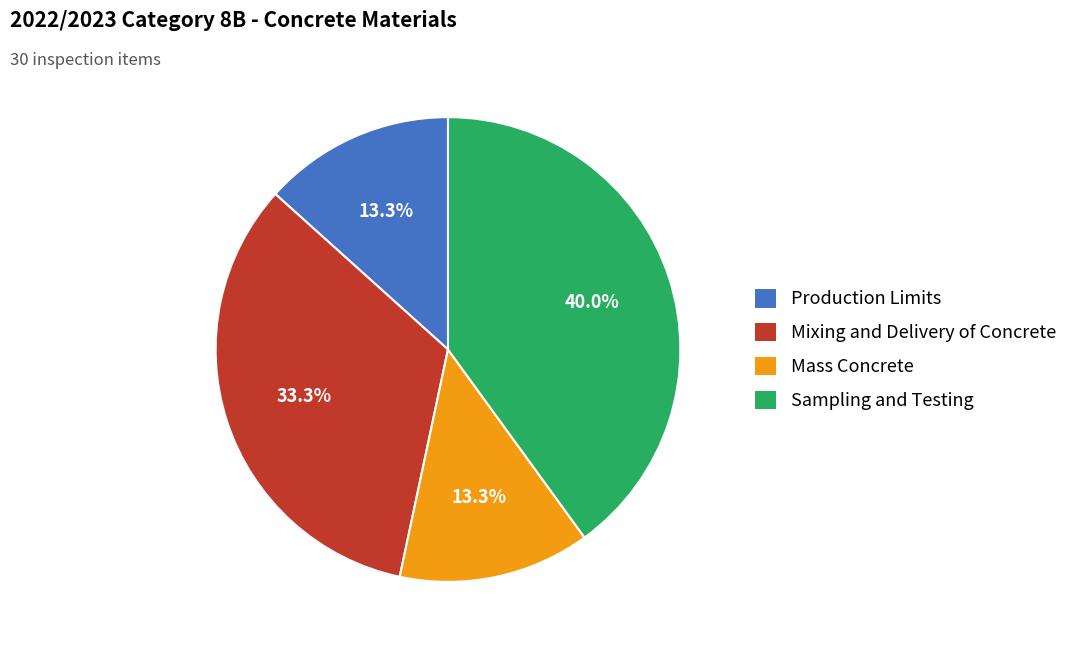

How many slices are in this pie chart?

4